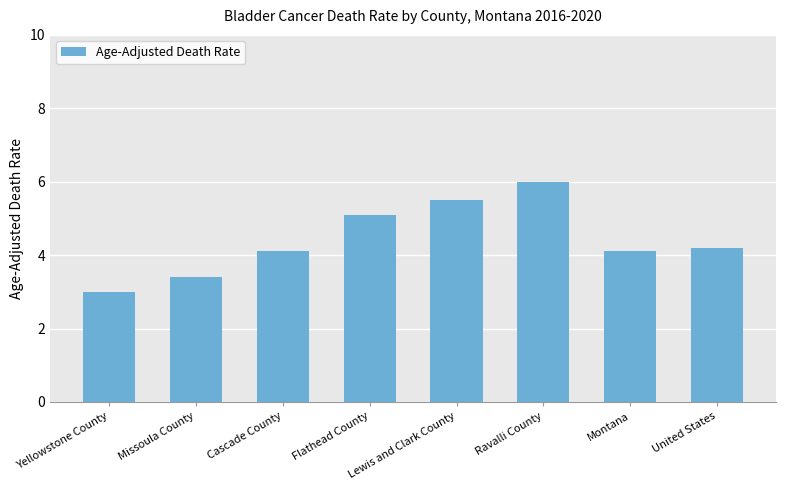

Does the chart contain stacked bars?

No